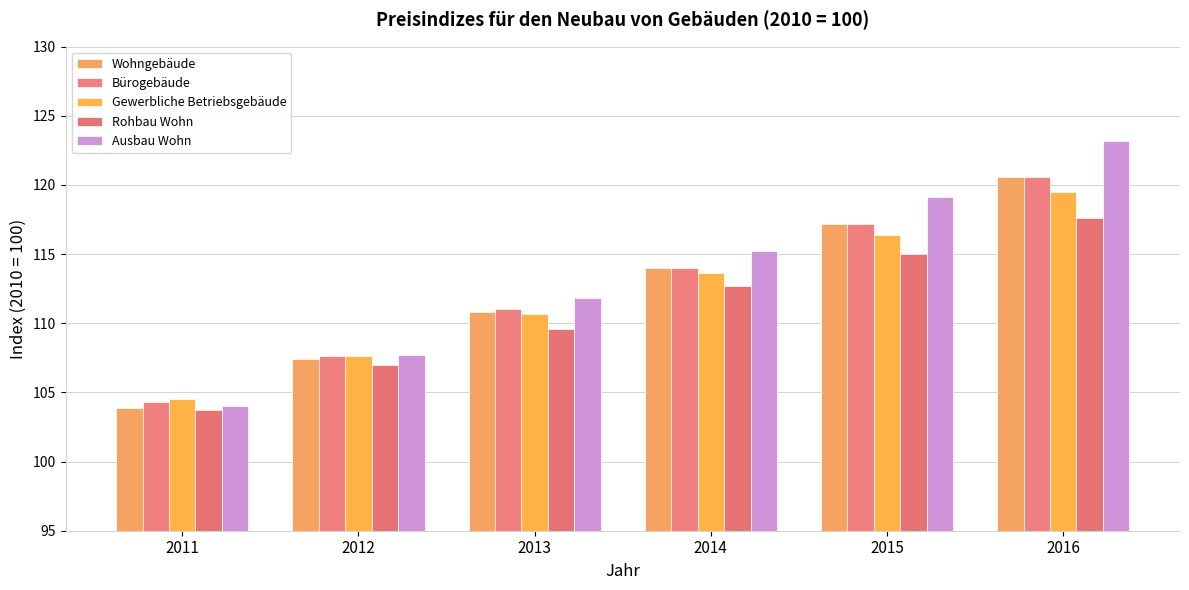

What is the total value across all series at 2013?

553.9